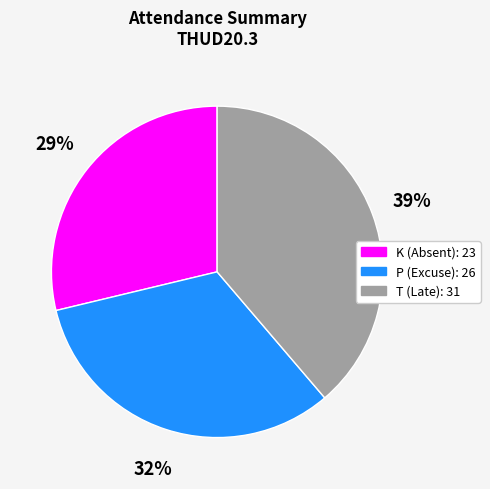

To the nearest percent, what is the difference between the largest and smallest slice percentages?

10%